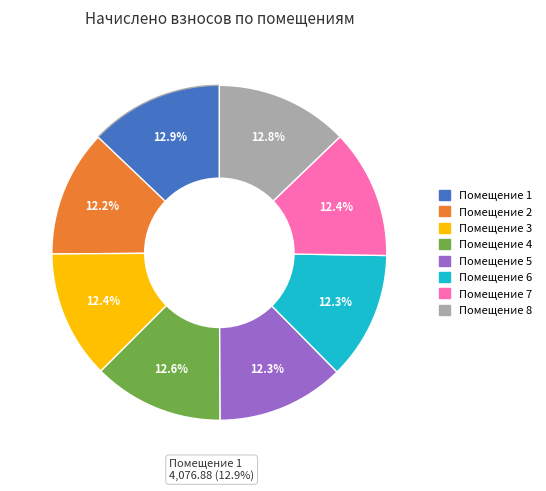

Which slice is the largest?

1